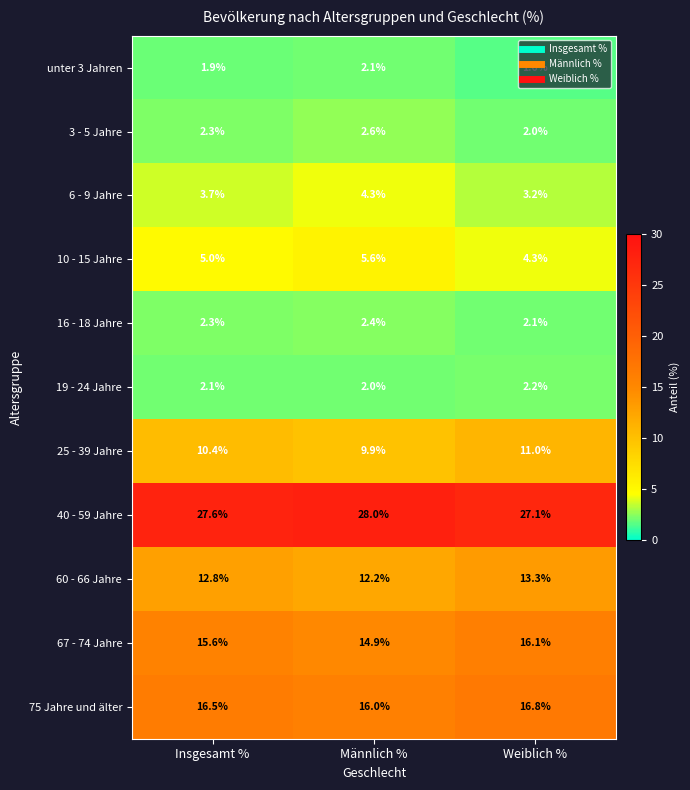

Is it true that 10 - 15 Jahre equals 8.2 at Insgesamt %?

False